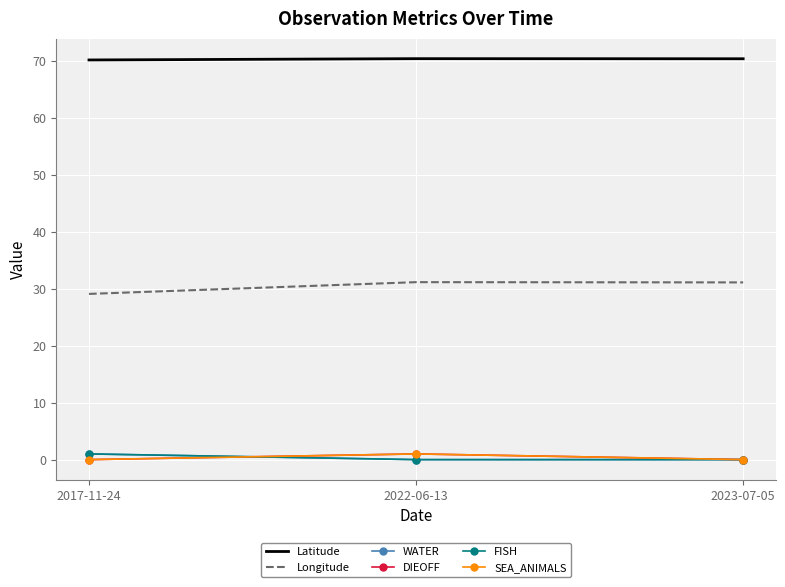

At 2017-11-24, list the series in order from smallest to largest.

DIEOFF, SEA_ANIMALS, WATER, FISH, Longitude, Latitude